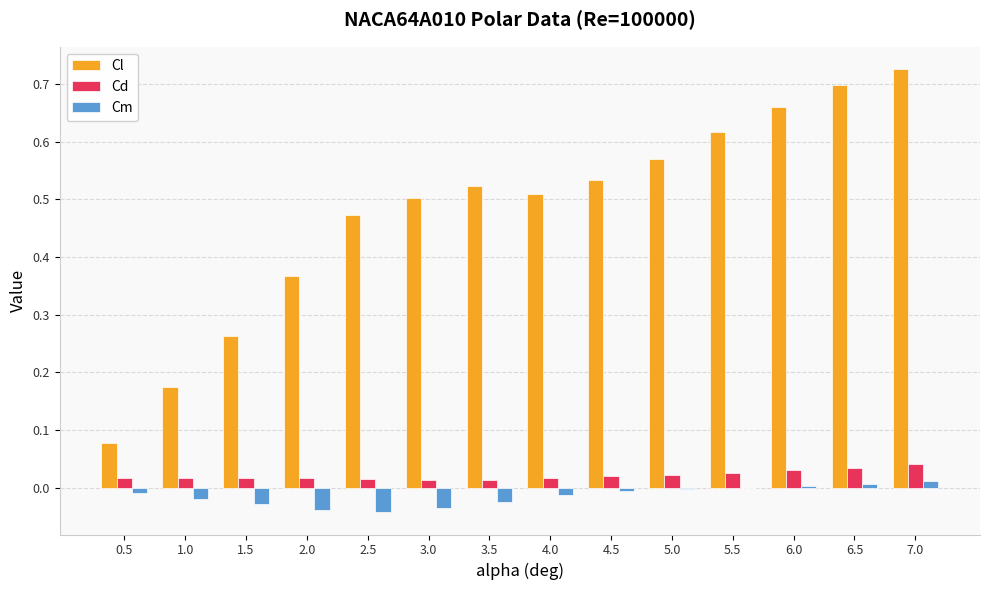

Count the Cl values in the range 0 to 1.

14